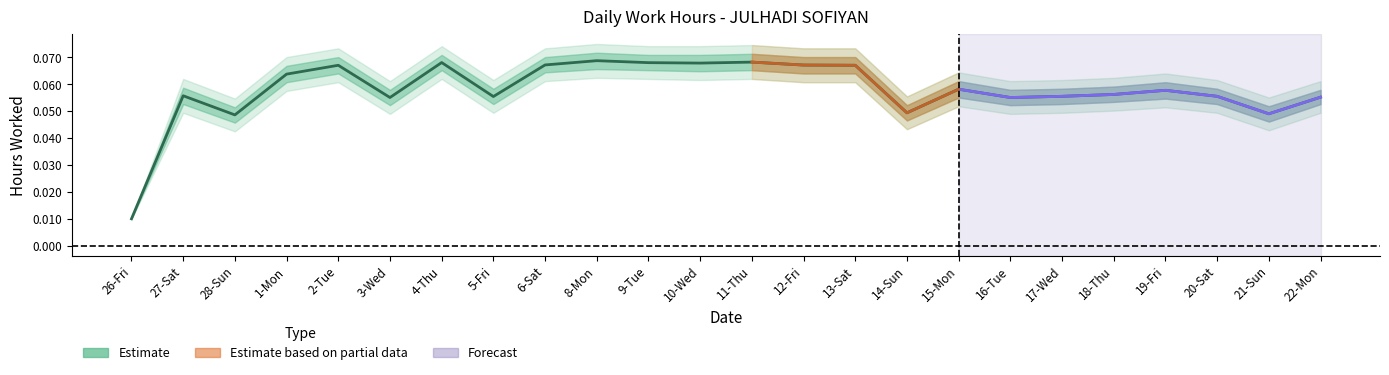

What position from the right is 14-Sun?

9